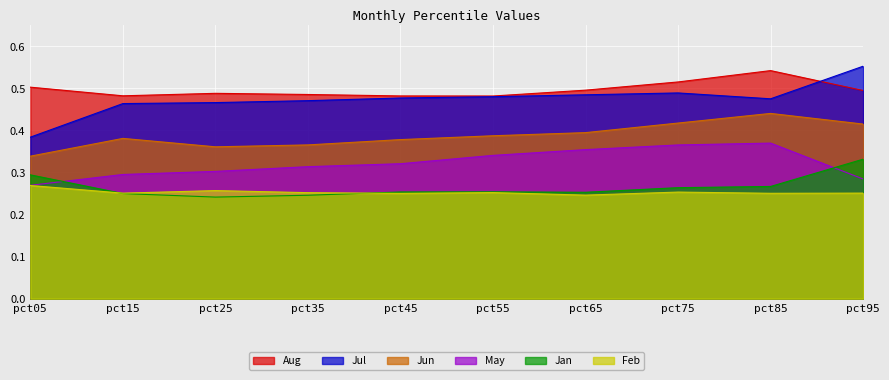

At which label is Jan closest to 0?

pct25